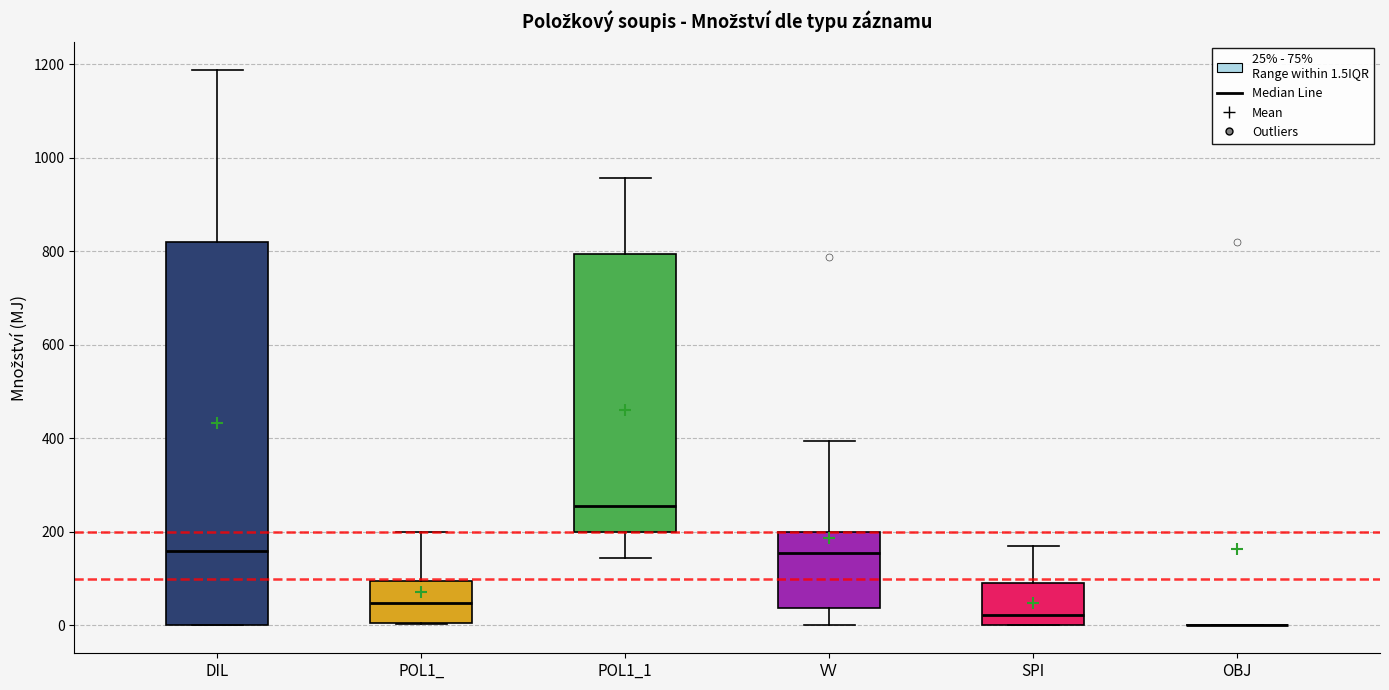

Reading left to right, read every box against the y-axis: the position of its median line, the range the box covers, and the ends of its whiskers. The values are not printed on the chart, so give them approximately, as read against the axis.

DIL: median 160, box 0 to 820, whiskers 0 to 1180
POL1_: median 40, box 0 to 100, whiskers 0 to 200
POL1_1: median 260, box 200 to 800, whiskers 140 to 960
VV: median 160, box 40 to 200, whiskers 0 to 400
SPI: median 20, box 0 to 100, whiskers 0 to 180
OBJ: box collapsed to a line at 0, whiskers 0 to 0